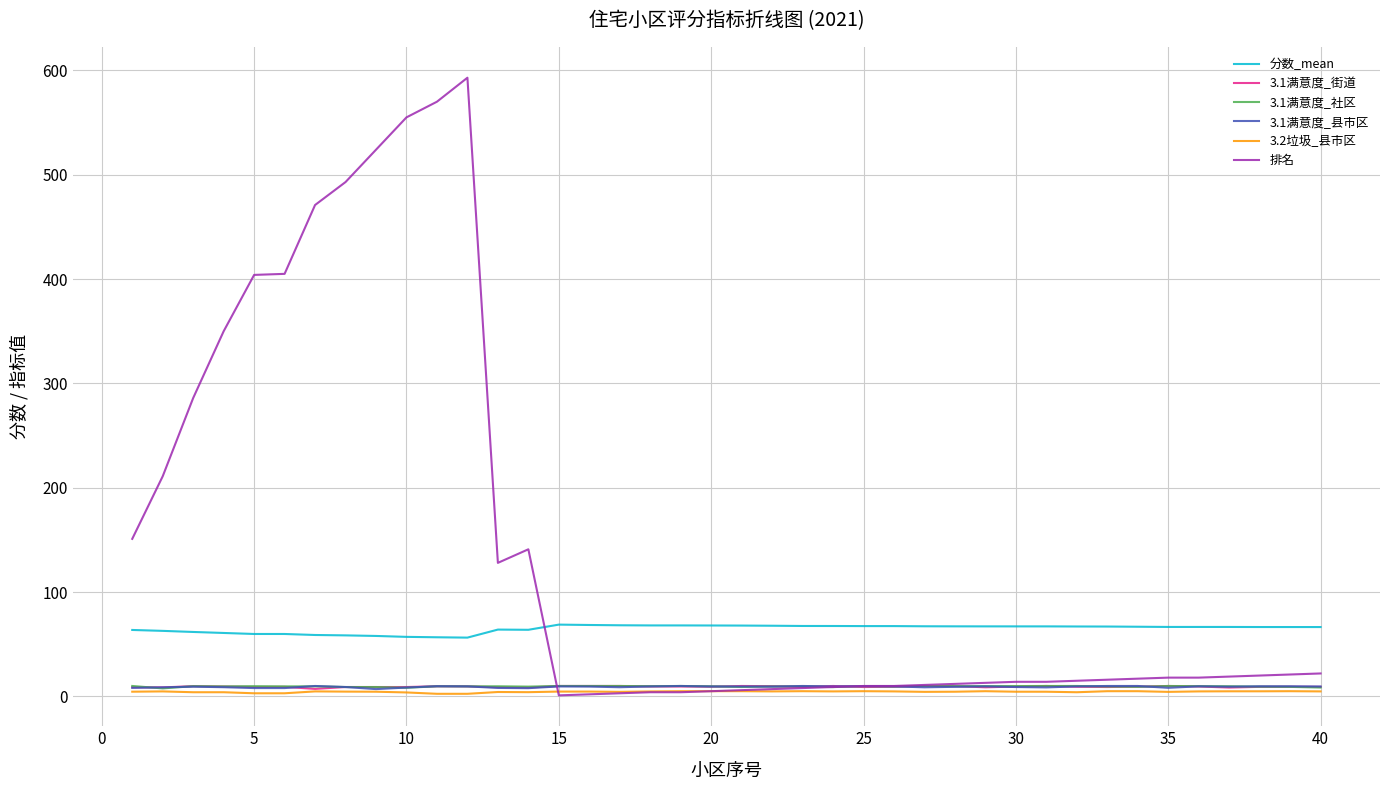

True or false: 分数_mean and 3.1满意度_社区 cross at least once.

False